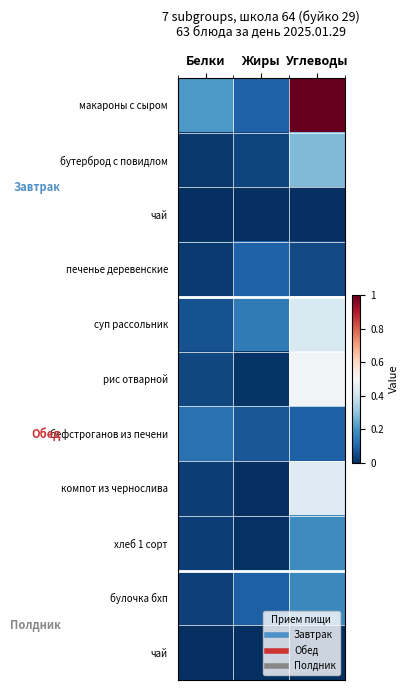

What is the total value across all series at Углеводы?

3.1